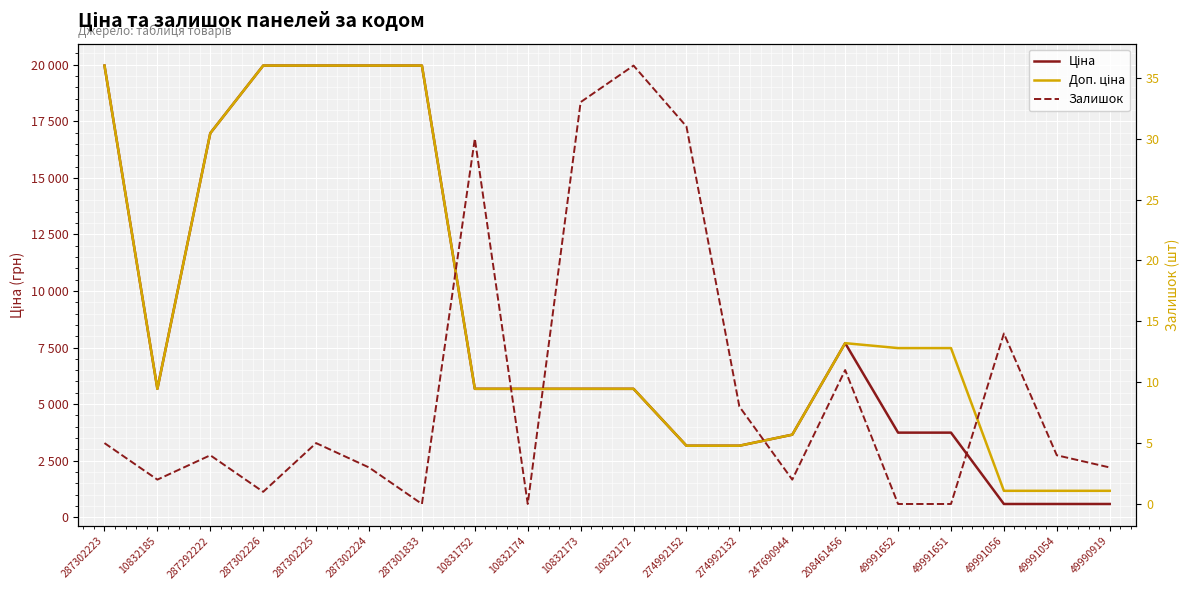

What is the difference between the maximum and minimum values in the Доп. ціна series?

18799.2